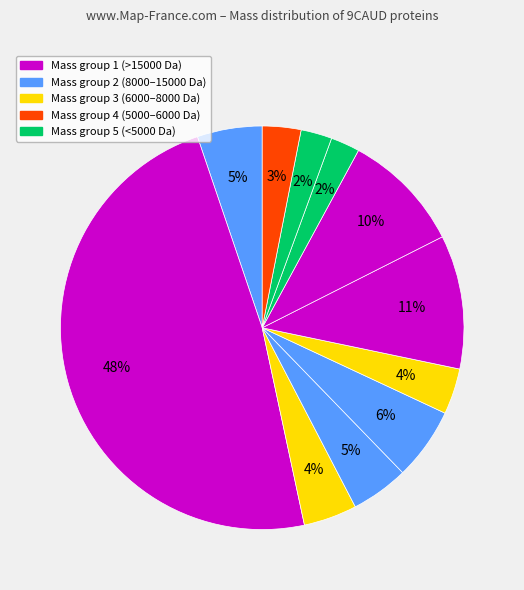

How many segments does this pie chart have?

11